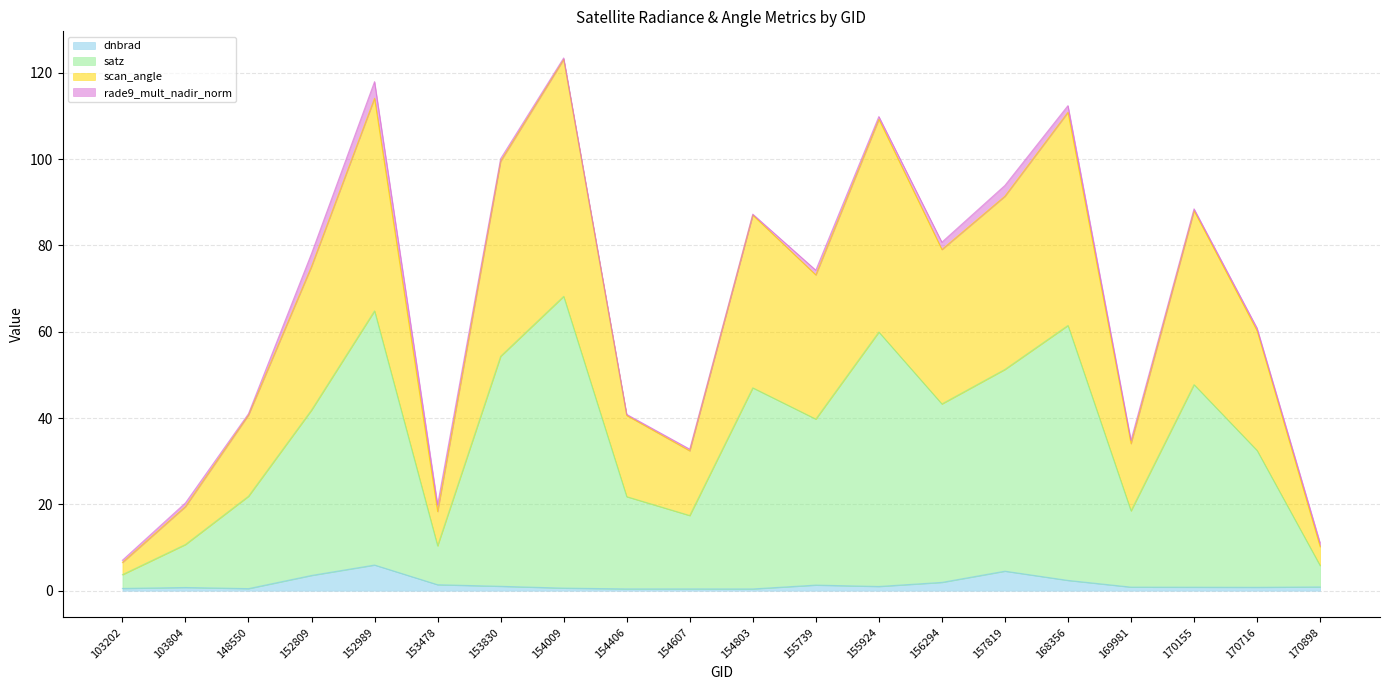

At which category is the sum across all series the highest?

154009